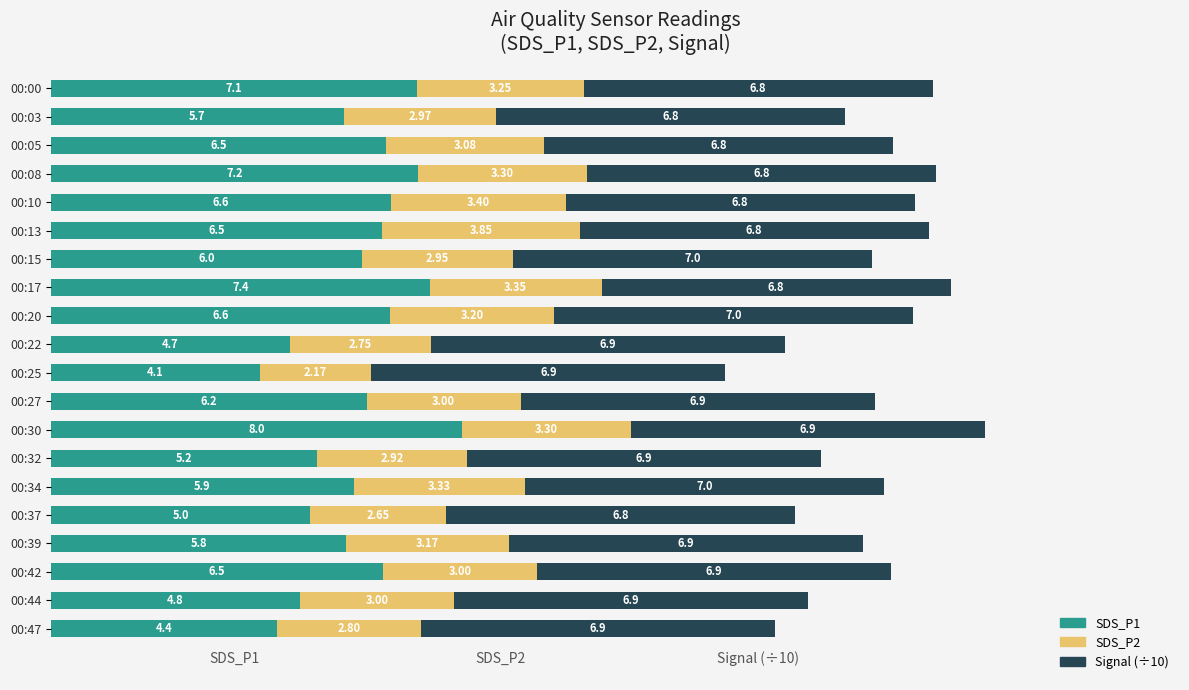

At which category is the sum across all series the highest?

00:30